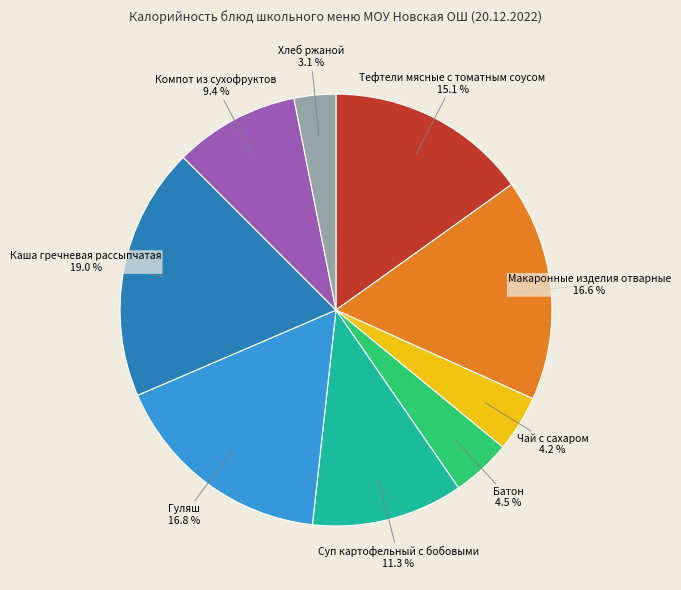

Is there any slice that represents more than half of the pie?

No